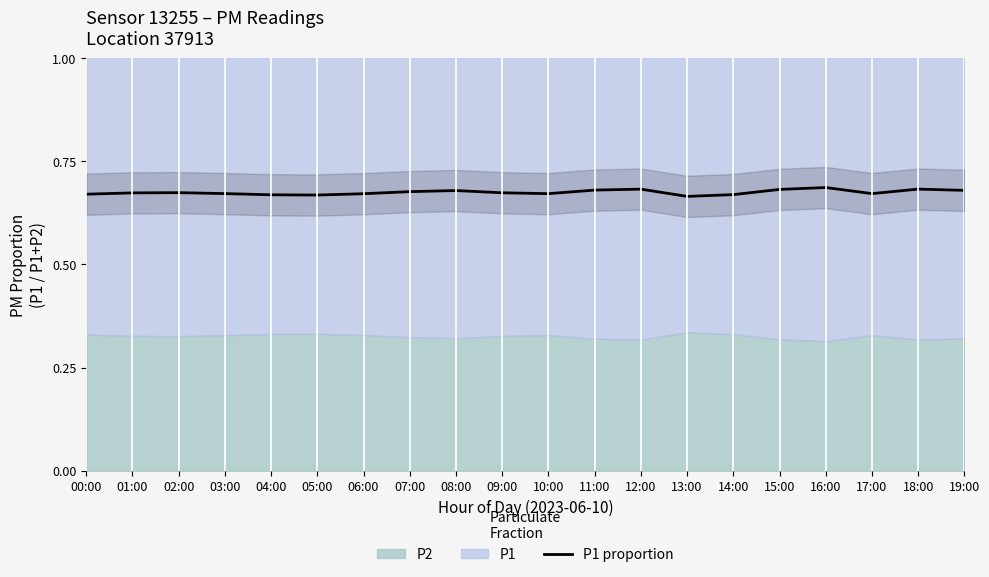

True or false: there are more than 2 points higher than both neighbors.

True